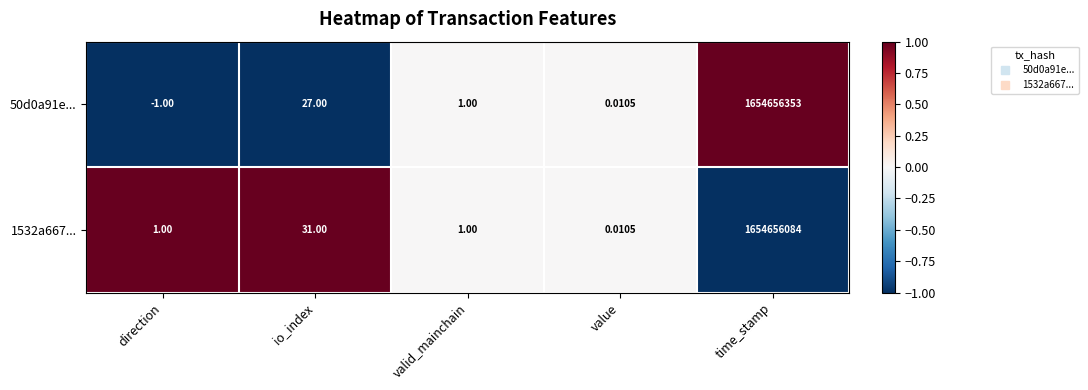

Count the number of categories in the chart.

5